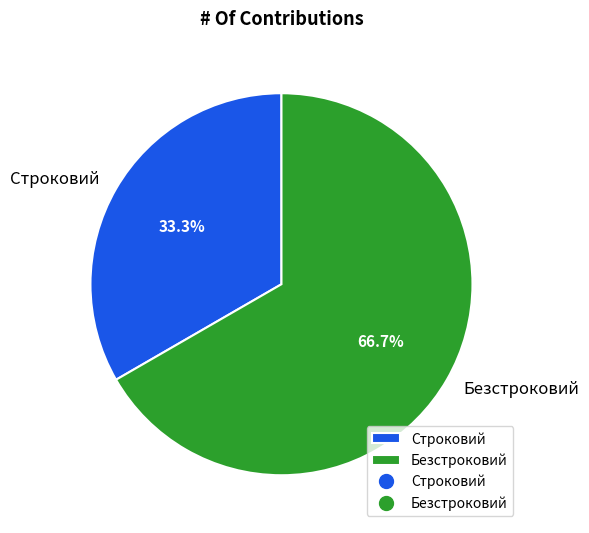

How many segments does this pie chart have?

2